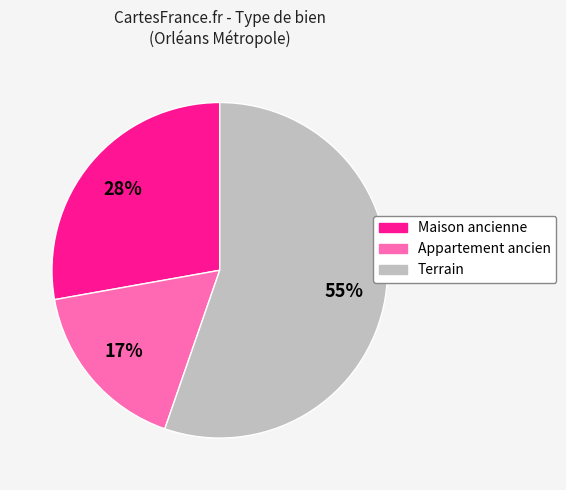

Does any single category account for the majority?

Yes